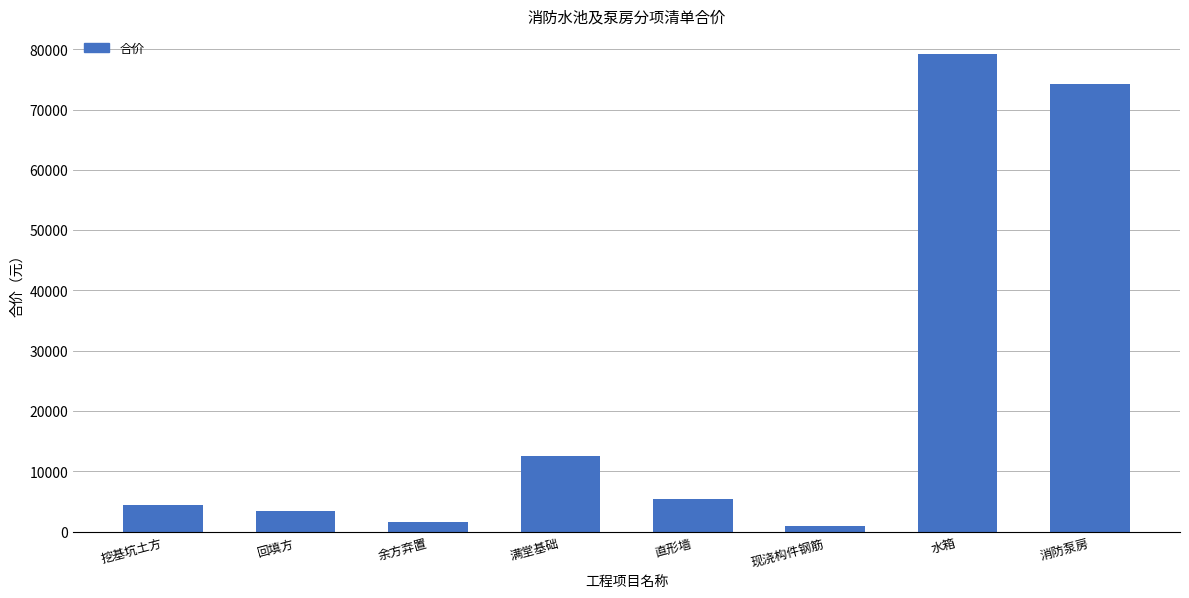

Between 直形墙 and 回填方, which is larger?

直形墙